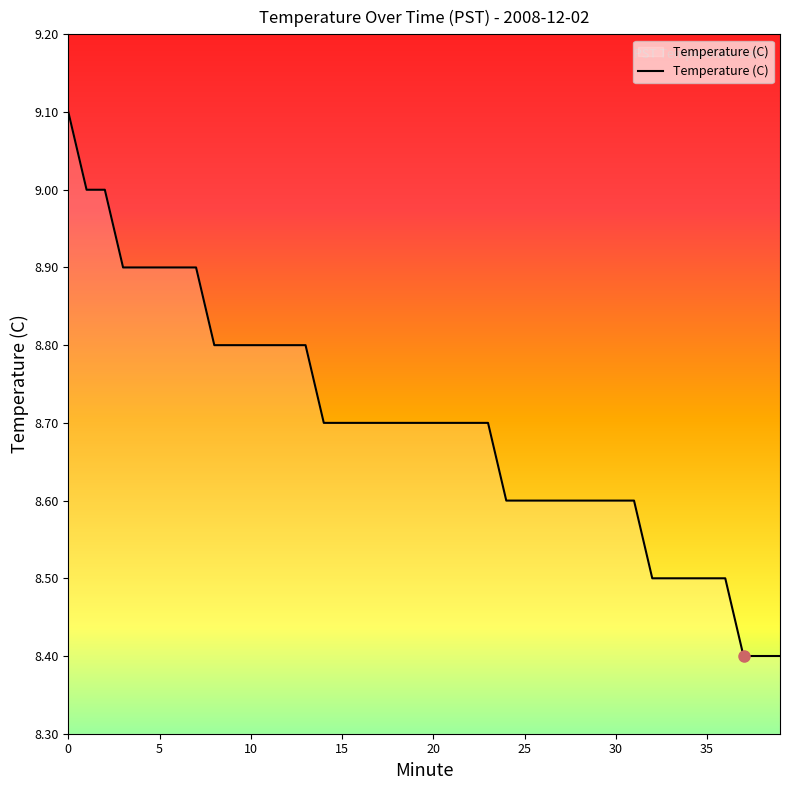

What is the average value?

8.7